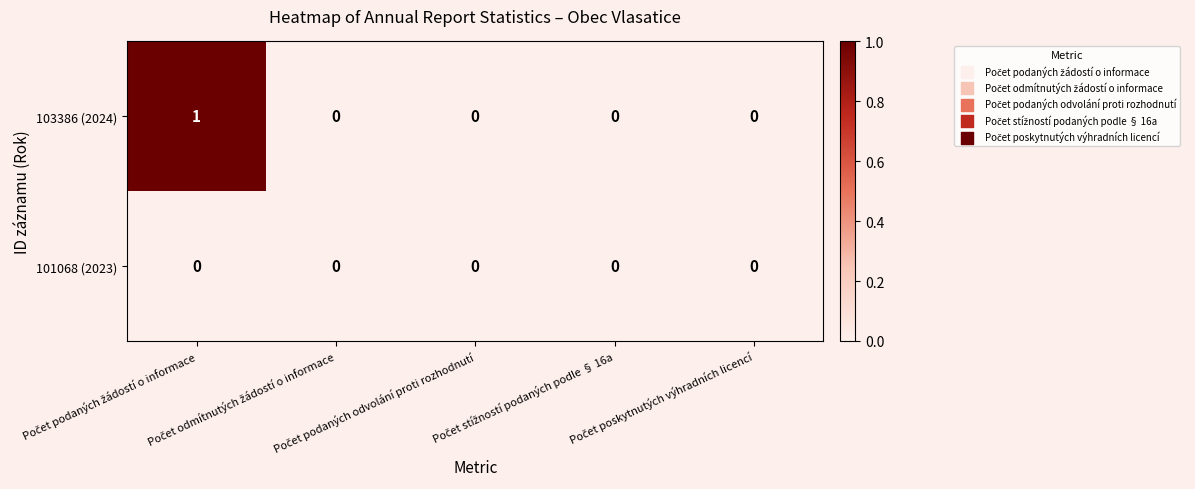

How many series are shown in this chart?

2